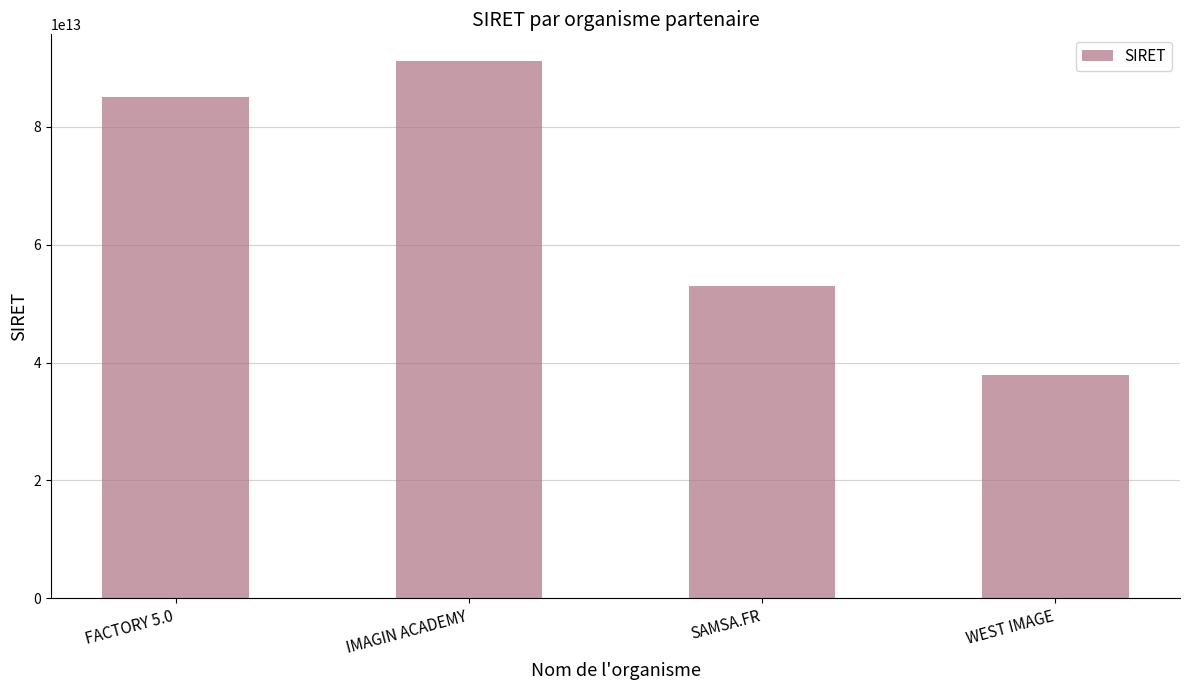

How many bars are there in total?

4